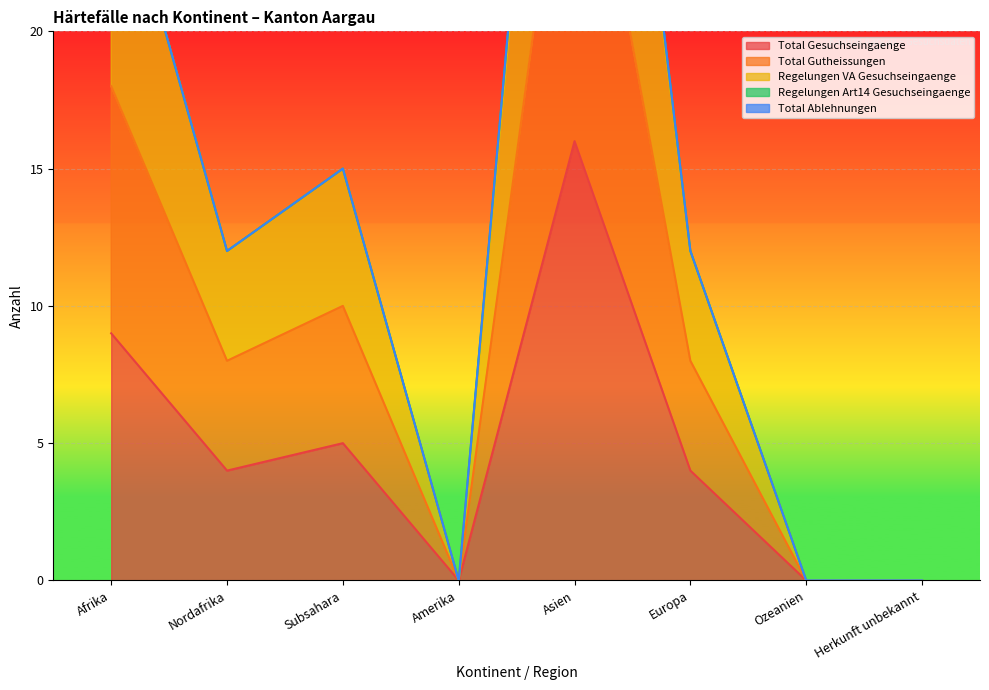

Read the Regelungen VA Gesuchseingaenge value at Asien.

31